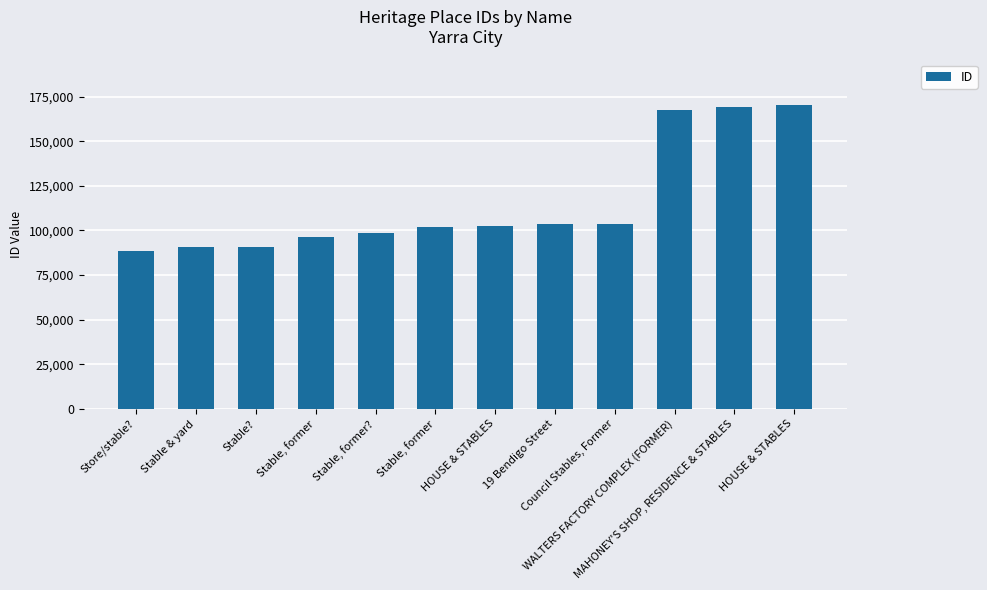

Reading left to right, list all the values displayed in this chart.

Store/stable?=88218	Stable & yard=90753	Stable?=90893	Stable, former=96502	Stable, former?=98482	Stable, former=102105	HOUSE & STABLES=102671	19 Bendigo Street=103807	Council Stables, Former=103842	WALTERS FACTORY COMPLEX (FORMER)=167642	MAHONEY'S SHOP, RESIDENCE & STABLES=169145	HOUSE & STABLES=170397